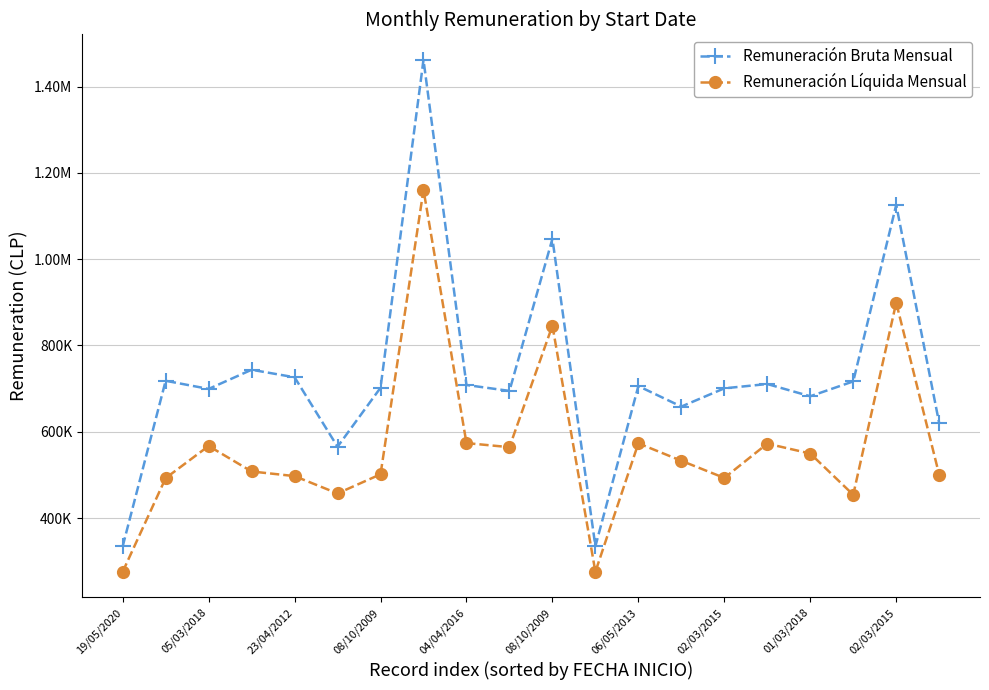

What are all the series names shown in the legend?

Remuneración Bruta Mensual, Remuneración Líquida Mensual